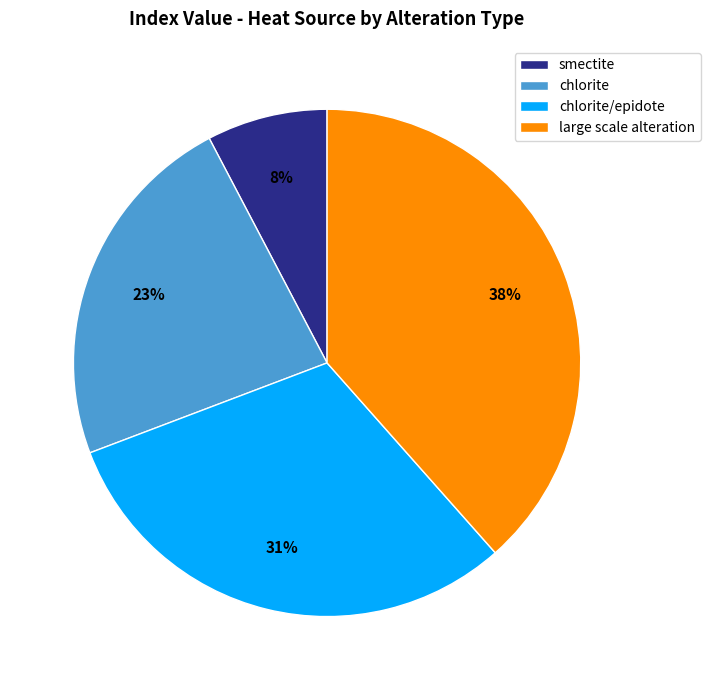

Is it true that chlorite is 9% of the pie?

False